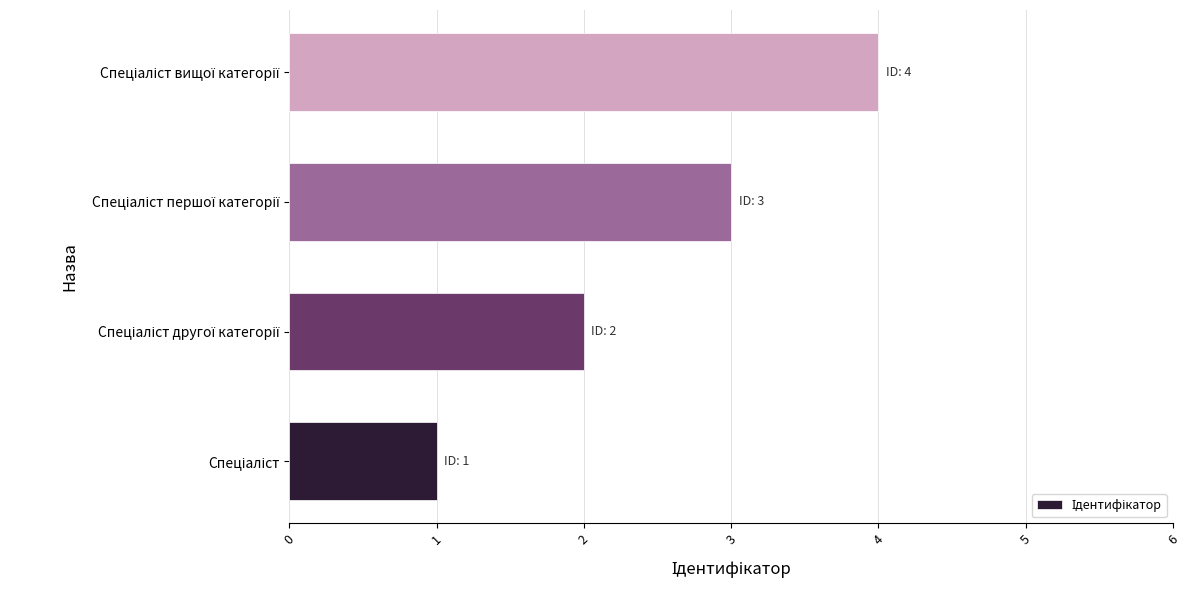

What is the maximum value shown in the chart?

4